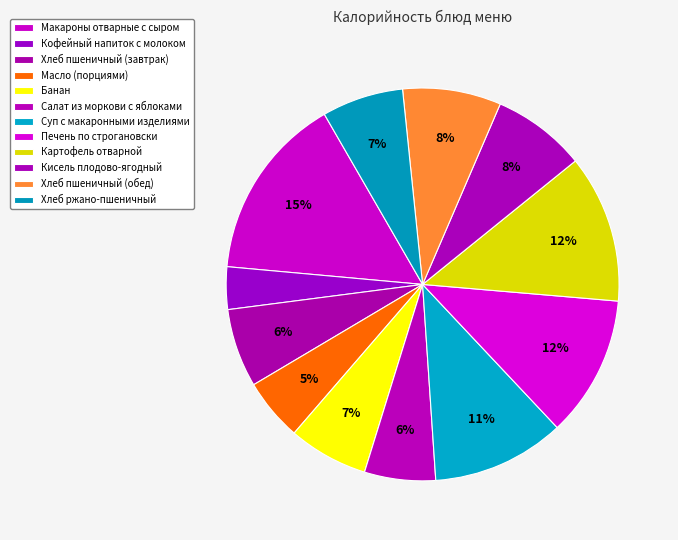

Which category has the biggest portion of the pie?

Макароны отварные с сыром